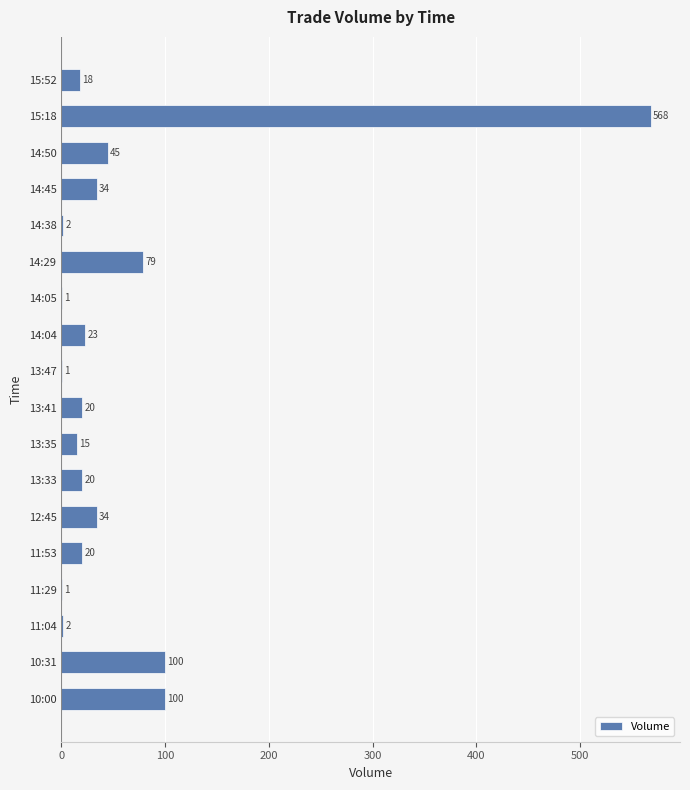

What is the greatest value displayed?

568